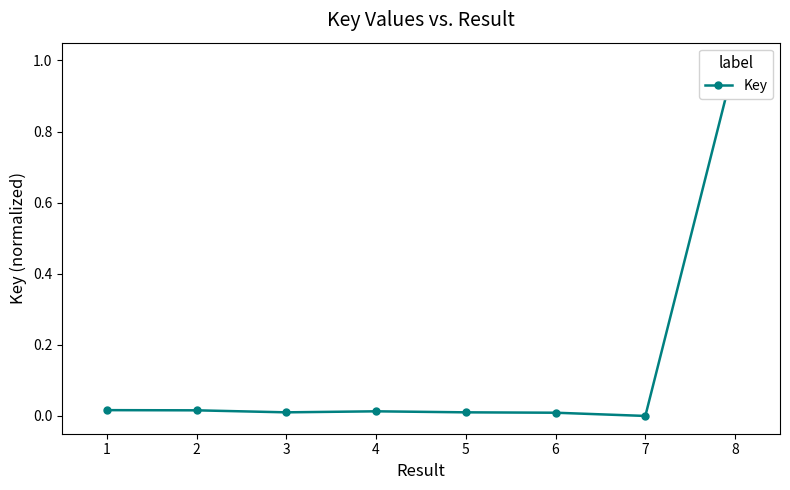

How many values exceed 0?

7